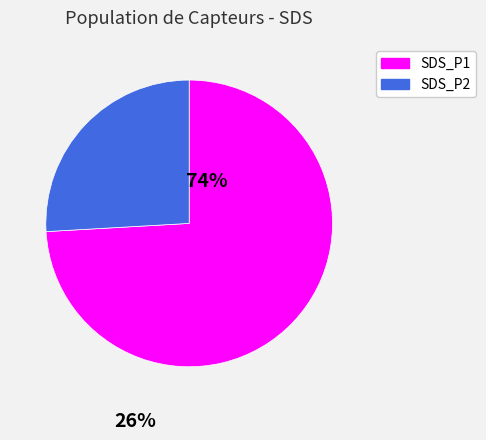

How many segments does this pie chart have?

2